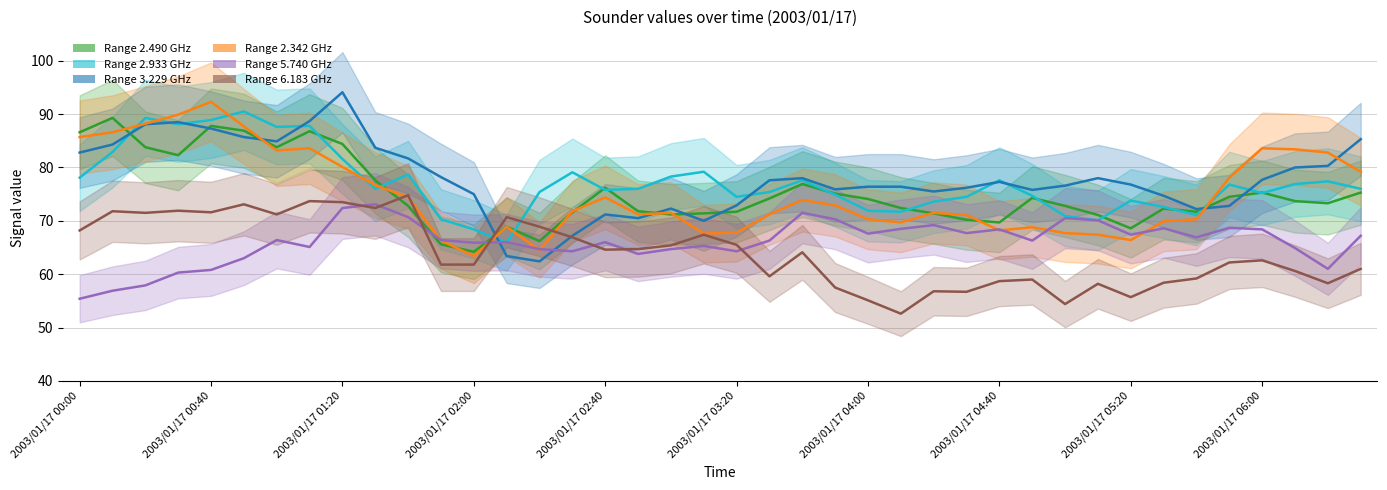

Rank the series at 2003/01/17 01:30 from highest to lowest value.

3.229, 2.490, 2.342, 2.933, 5.740, 6.183